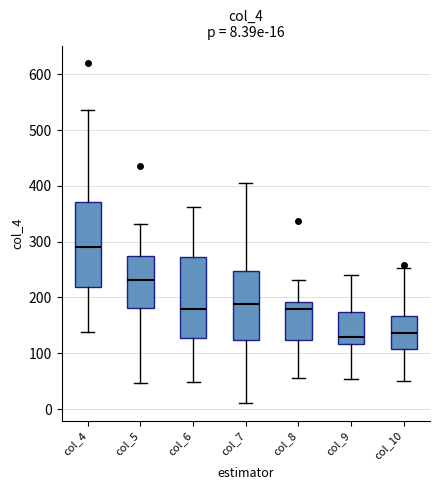

Which box has the highest median line?

col_4